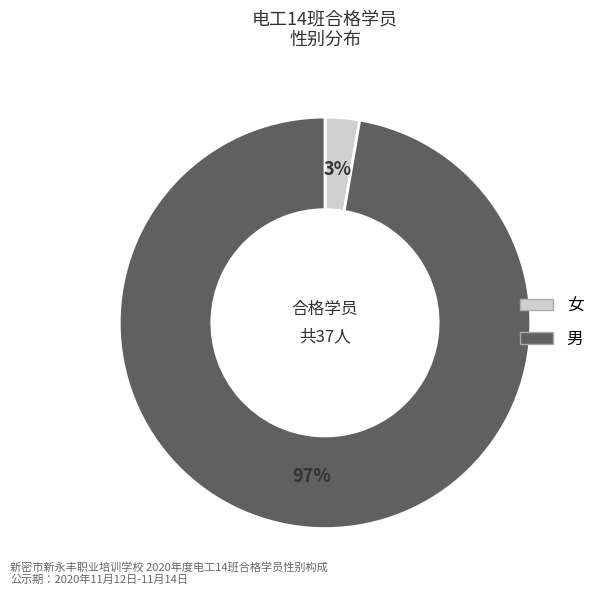

What is the smallest slice in the pie chart?

女